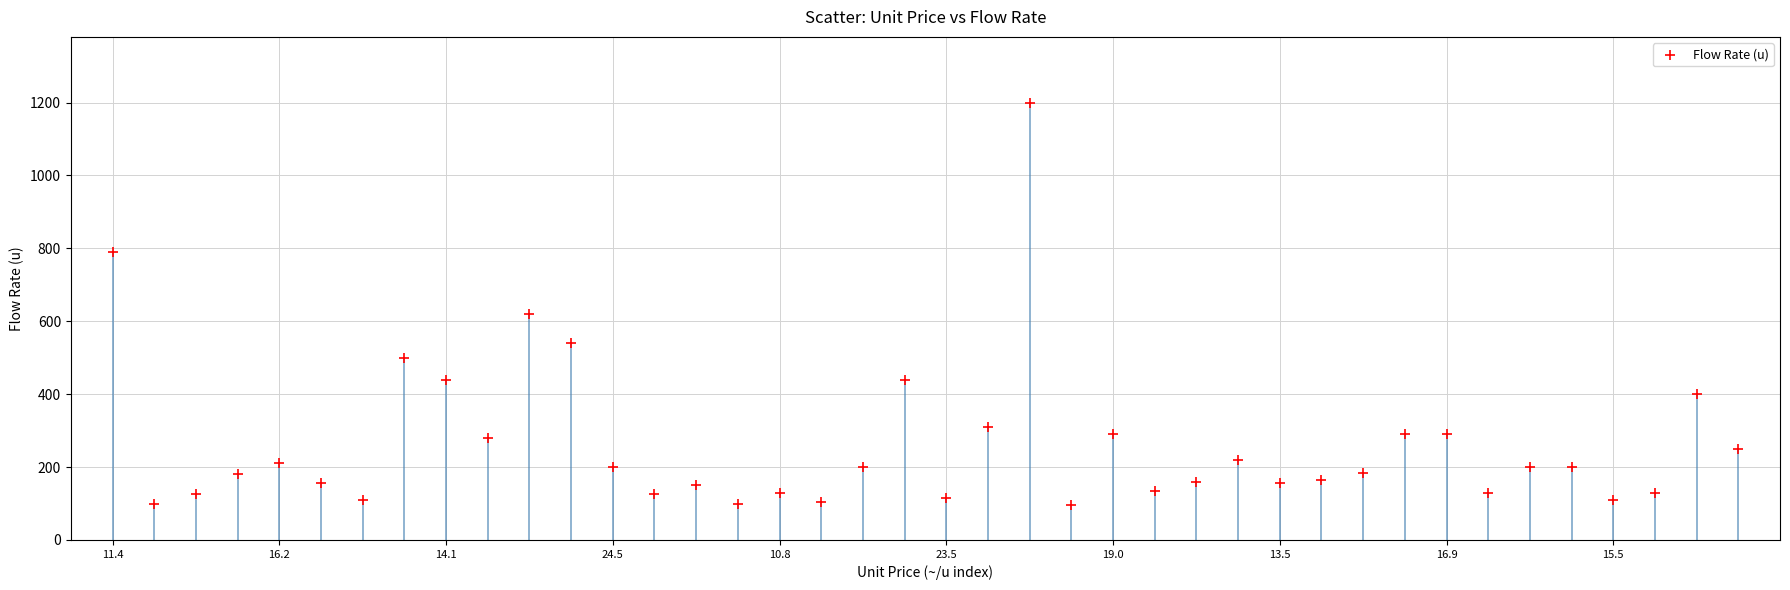

What is the range of Y values (max minus min)?

1105